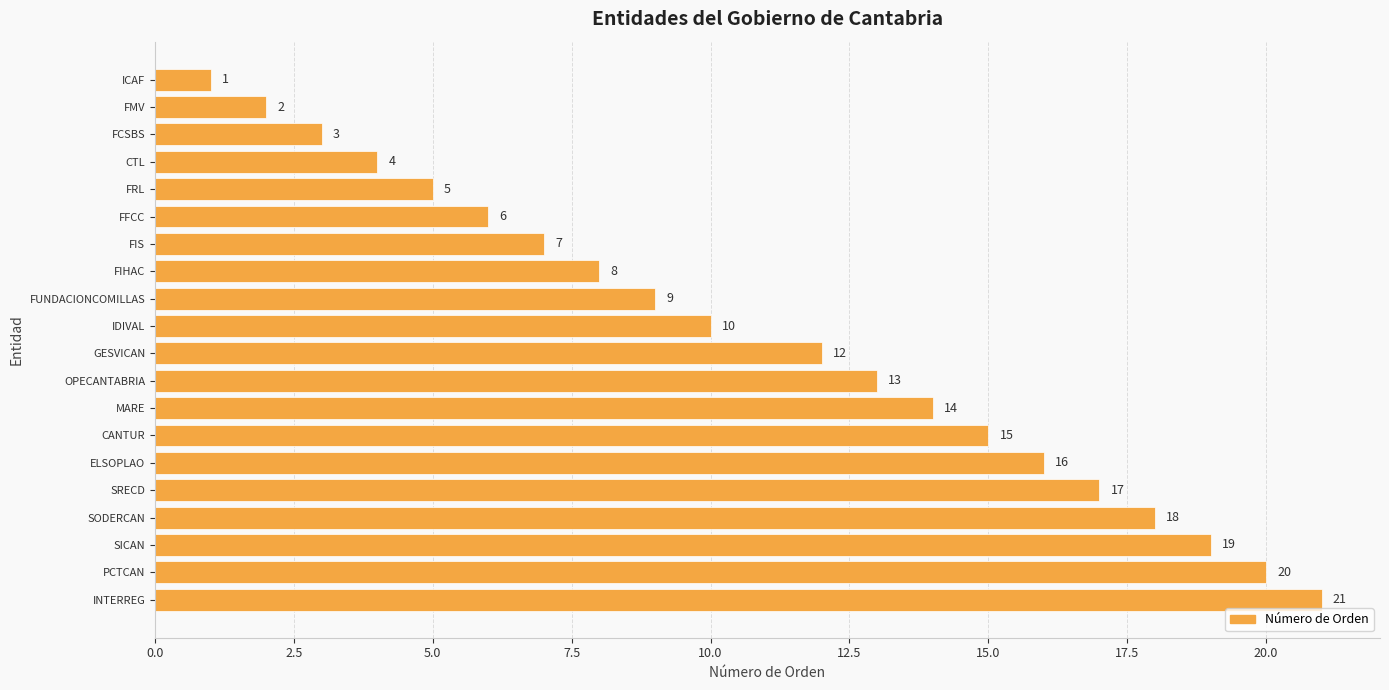

Which label corresponds to the largest value in the chart?

INTERREG